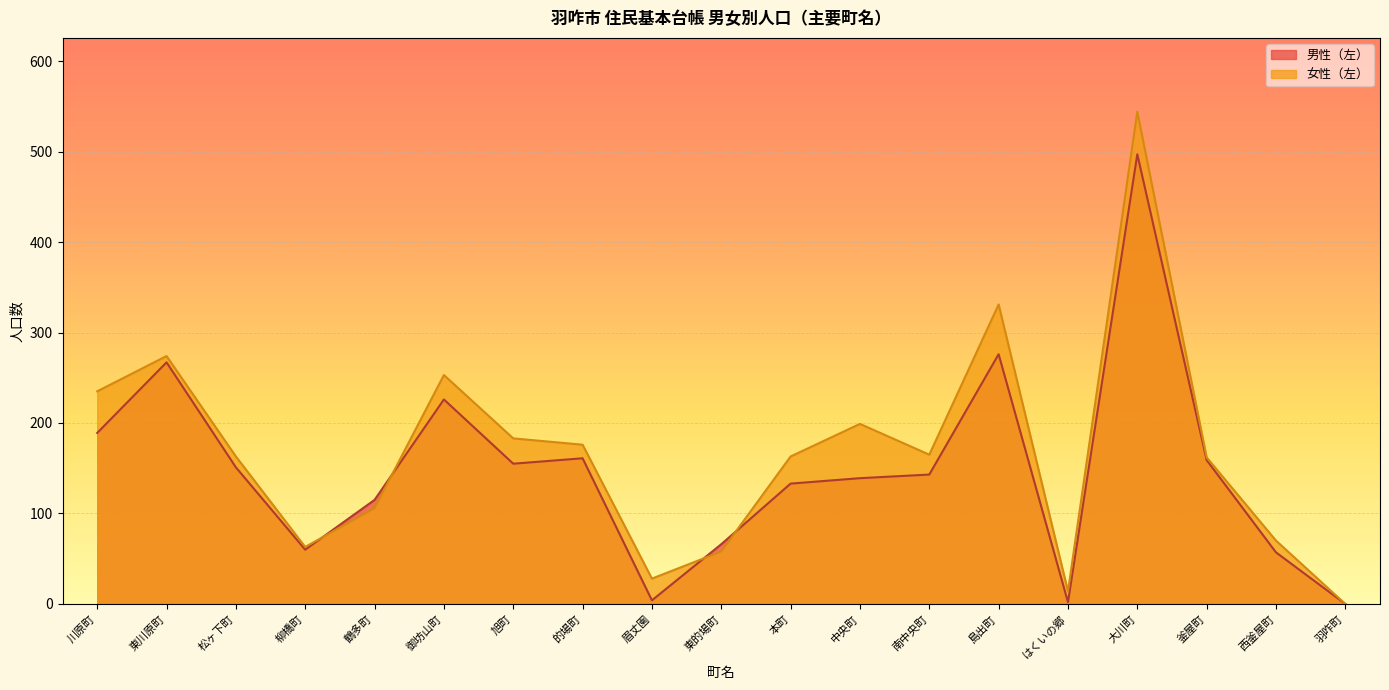

Where does the 男性（左） series first go above 143?

川原町